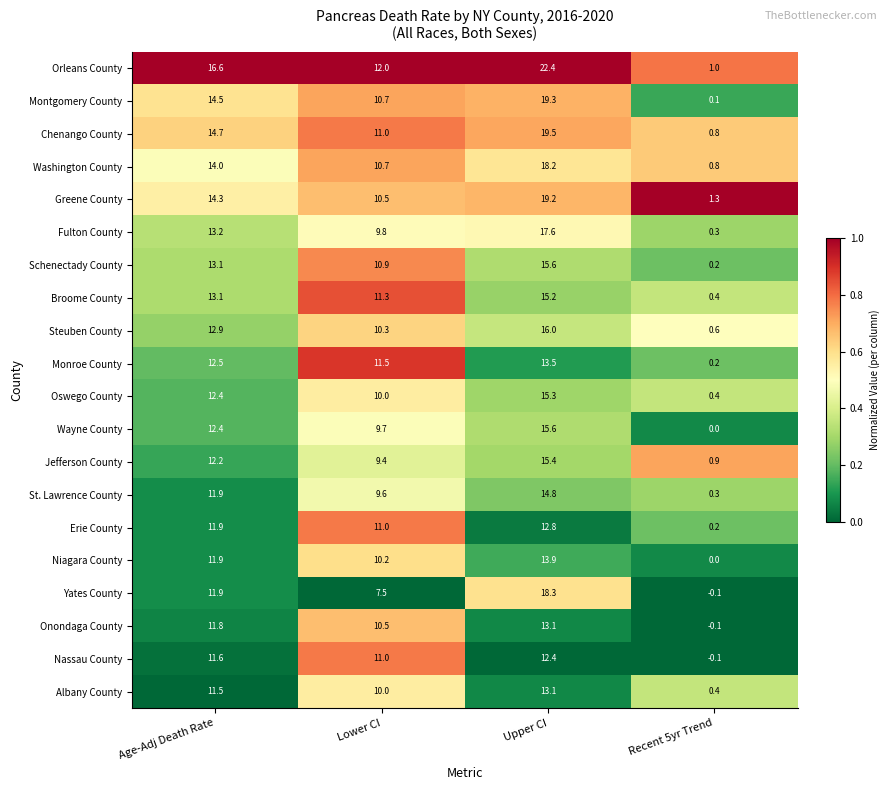

At which label is Jefferson County closest to 8?

Lower CI